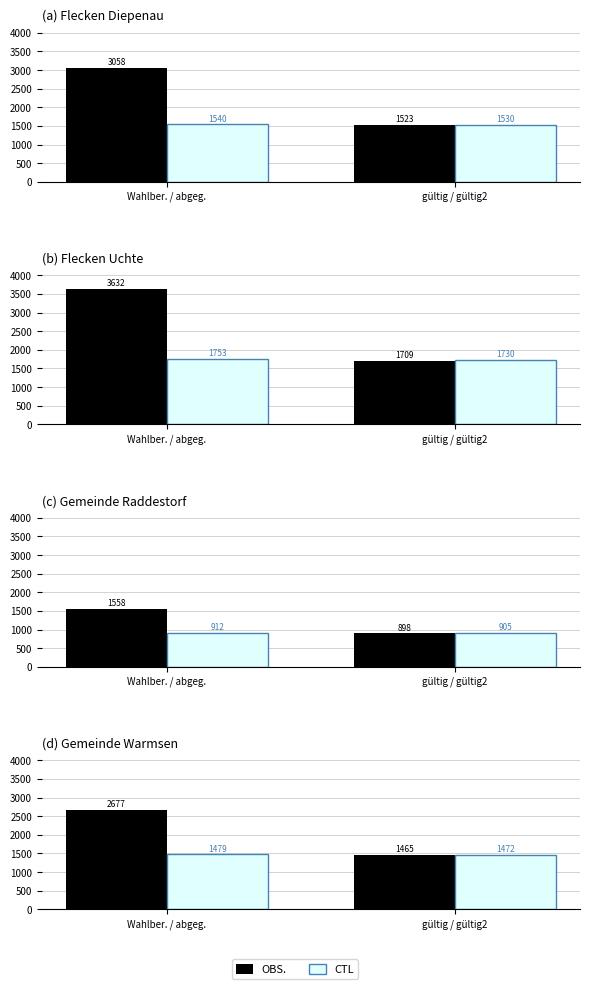

Is the value of CTL at Wahlber. / abgeg. greater than the value of OBS. at gültig / gültig2?

Yes